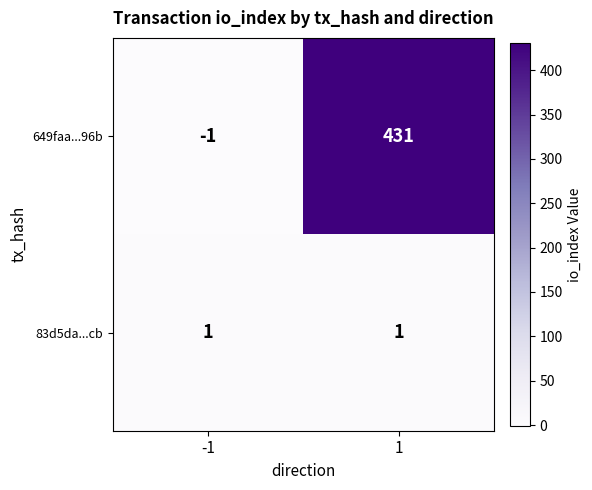

What is the sum of the 649faa...96b values at -1 and 1?

430